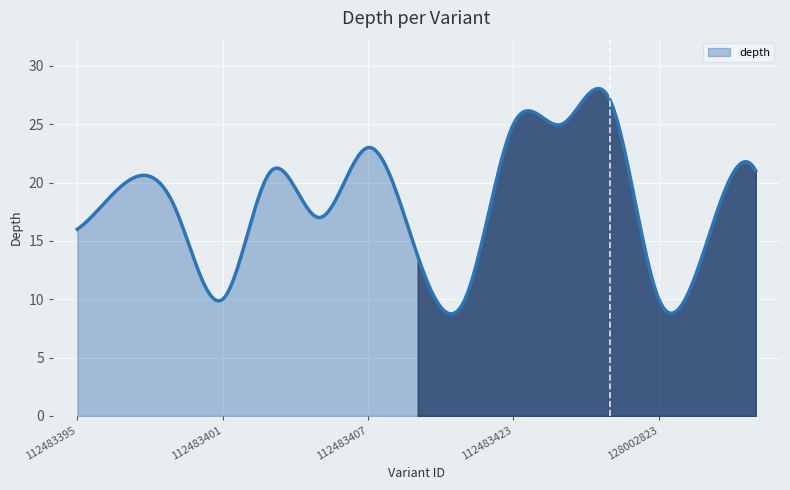

What is the minimum value shown in the chart?

8.7